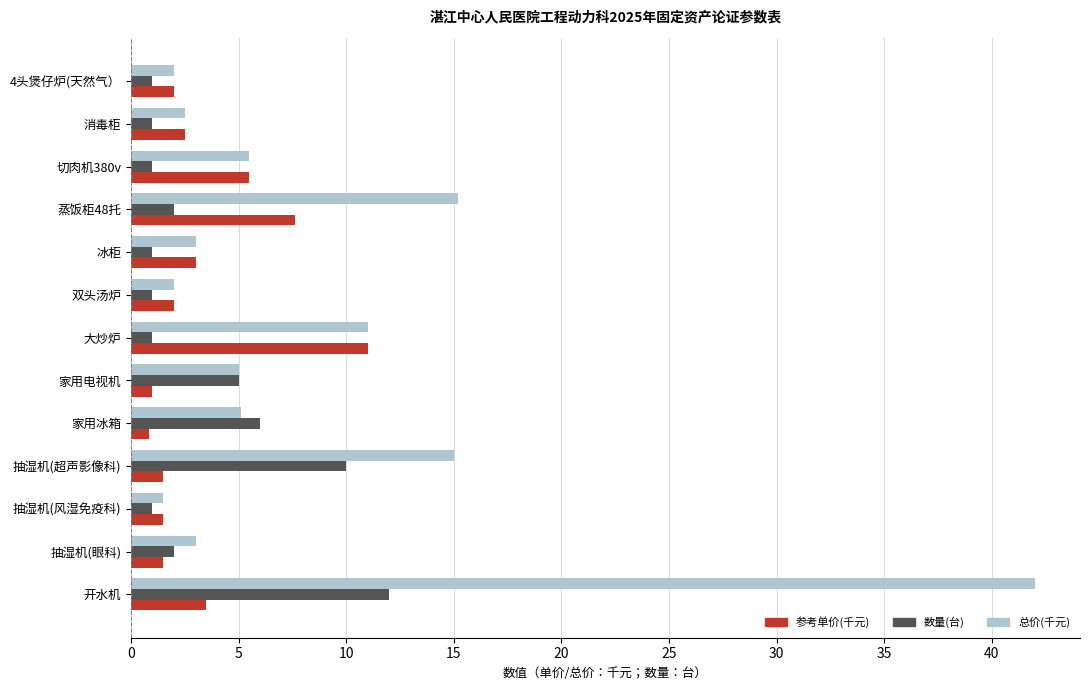

What is the minimum value for 数量(台)?

1.0